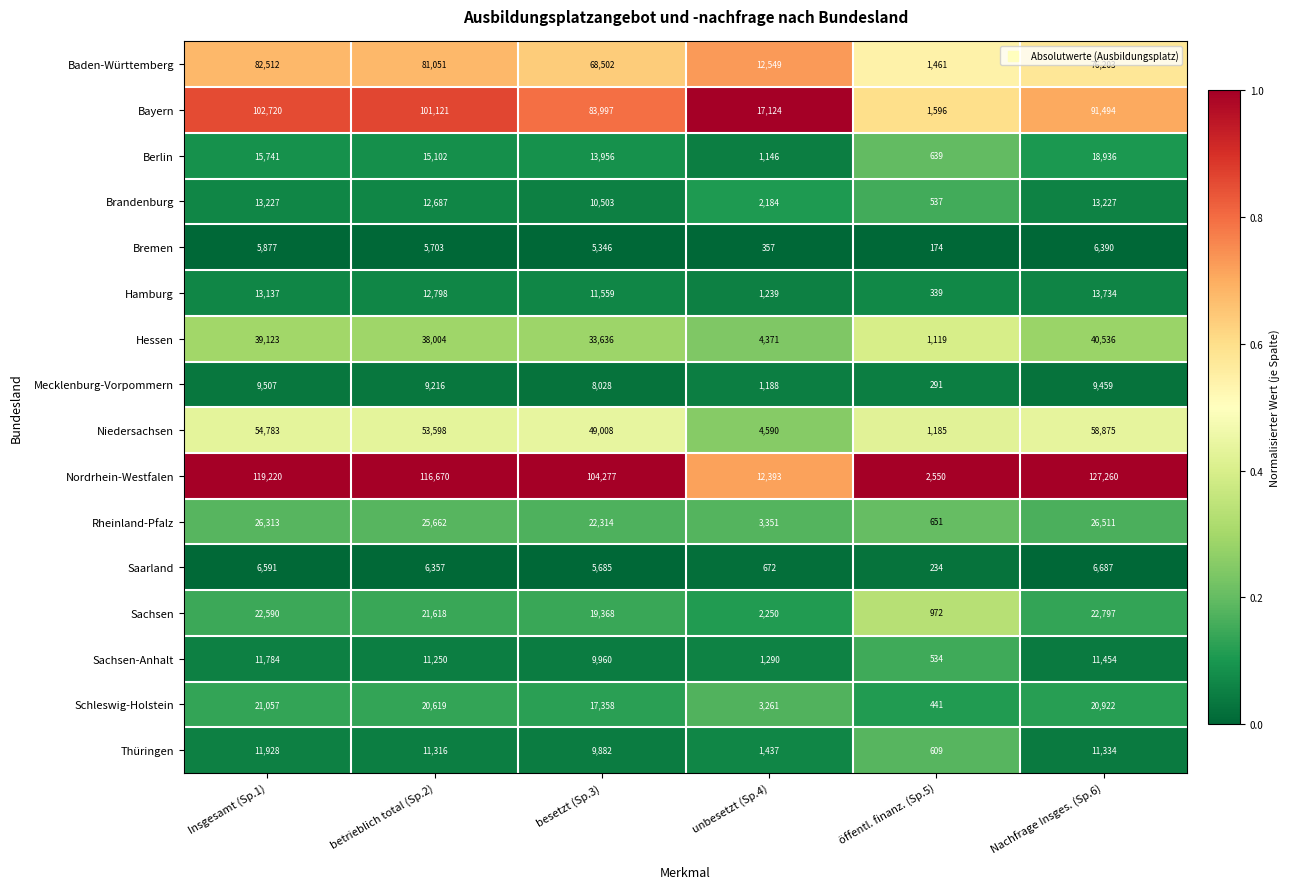

At which category does the chart reach its peak across all series?

Nachfrage Insges. (Sp.6)